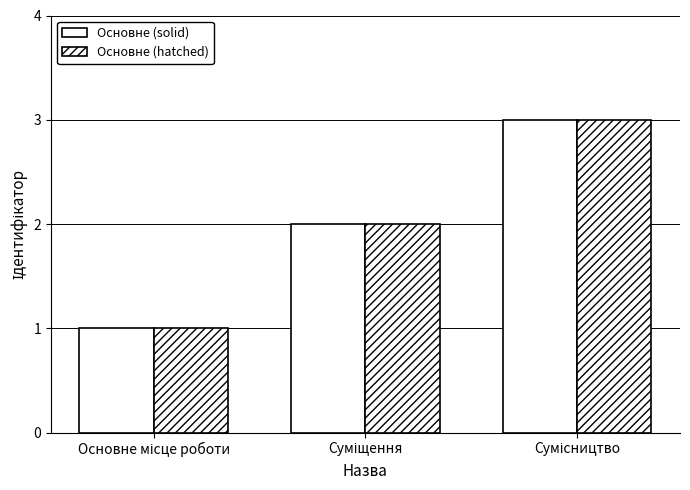

True or false: Ідентифікатор (solid) has a value of 1 at Сумісництво.

False